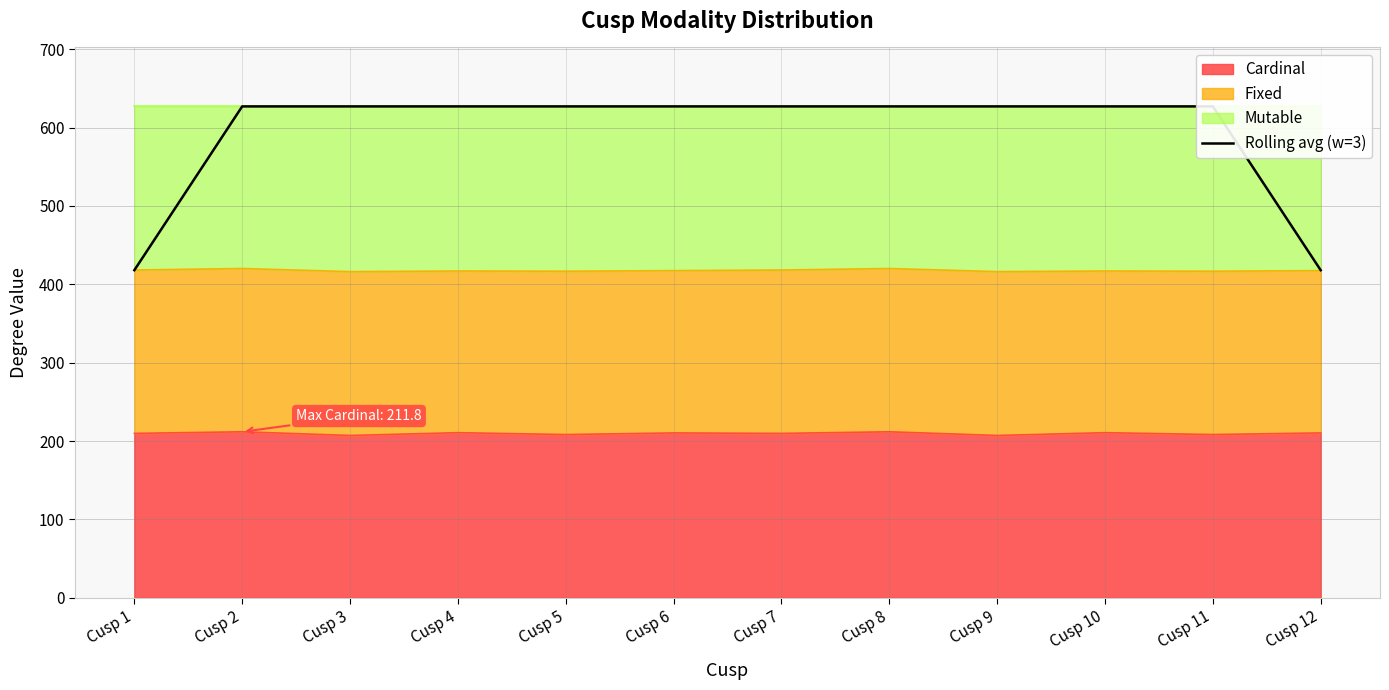

The value of Cardinal at Cusp 12 is 210.3. True or false?

True